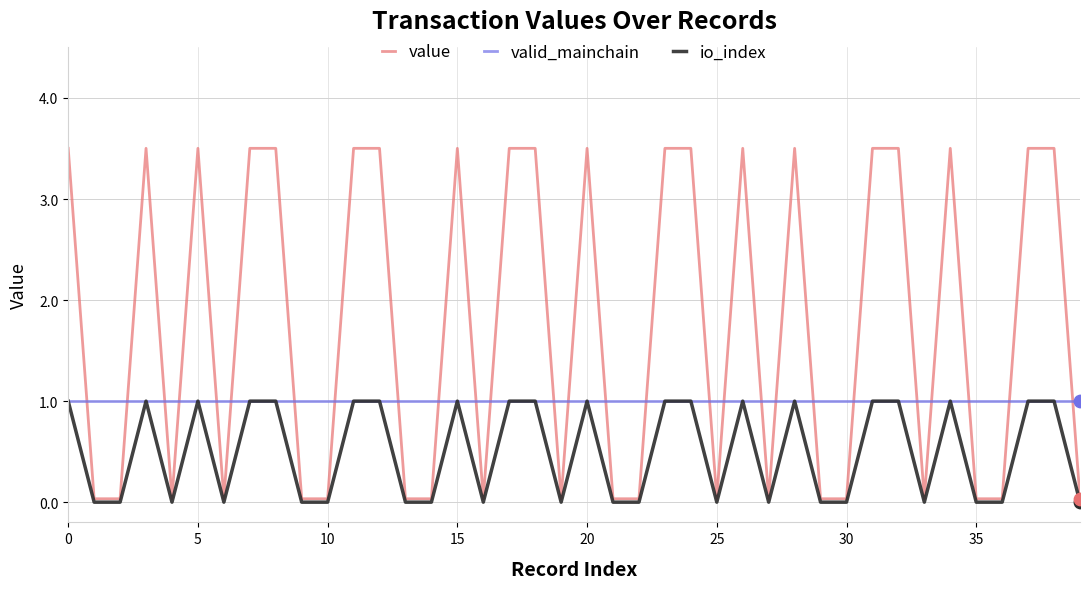

At how many categories does at least one series exceed 2?

20